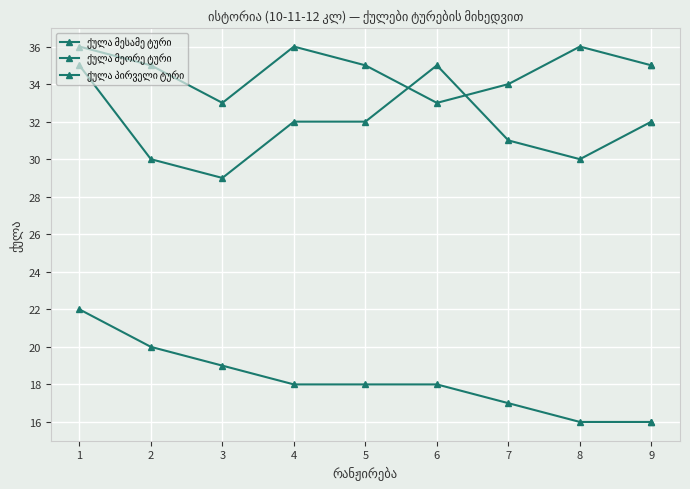

Which has a higher value, 6 or 4?

4